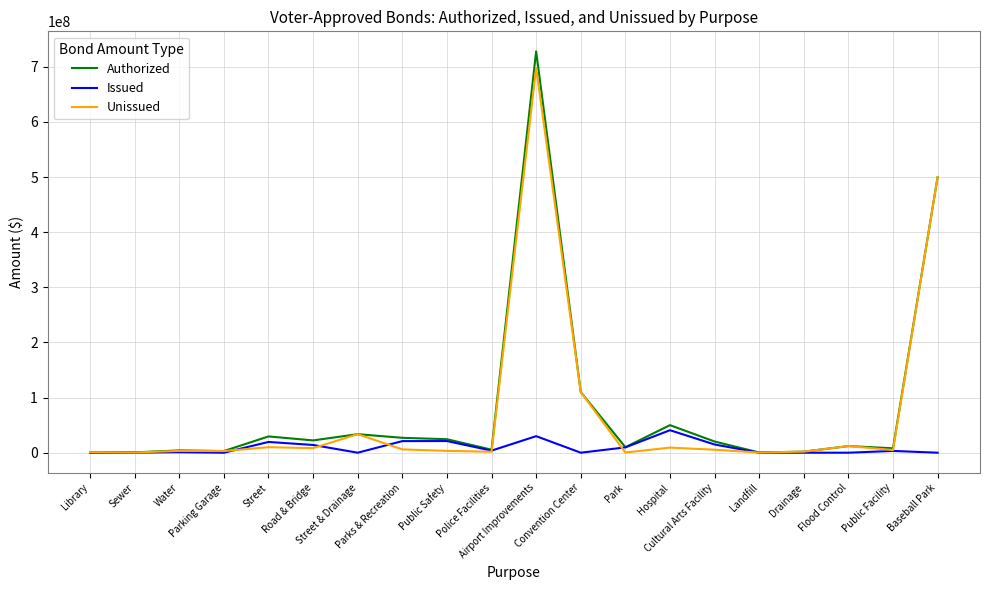

True or false: Authorized has a value of 24445000 at Public Safety.

True